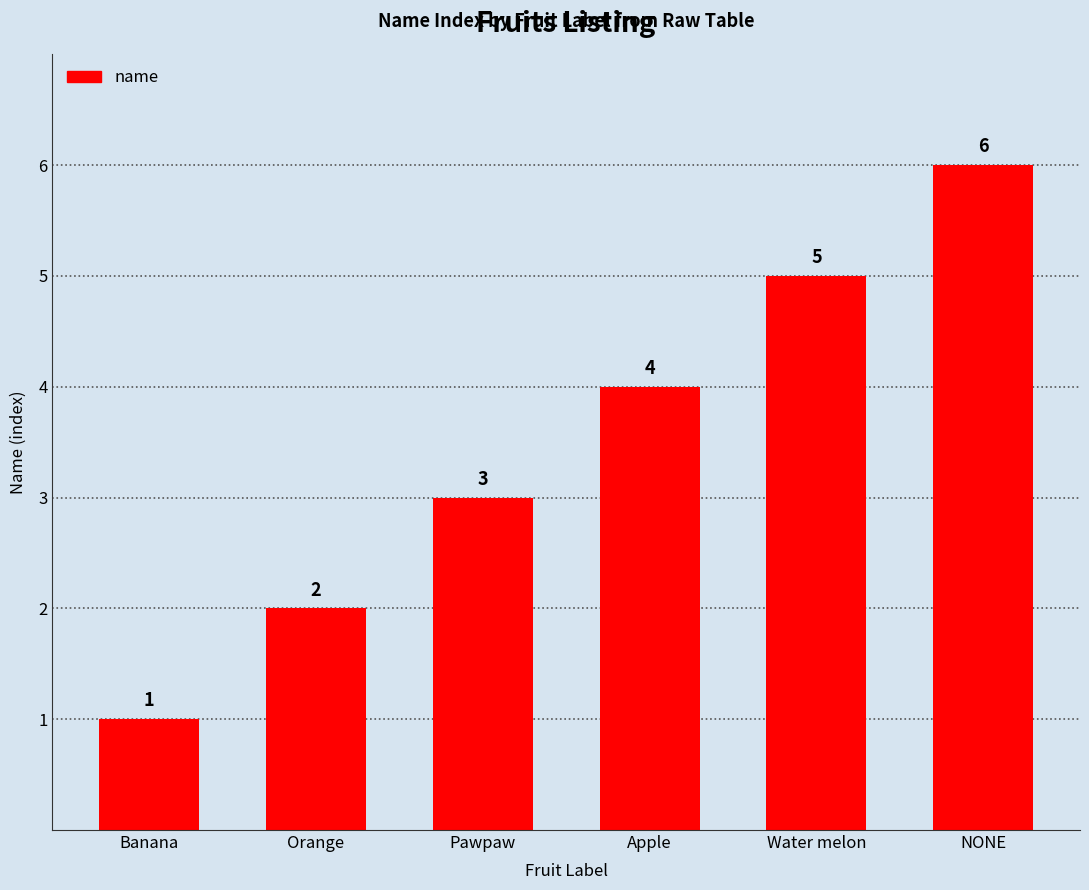

What is the sum of the values at NONE and Pawpaw?

9